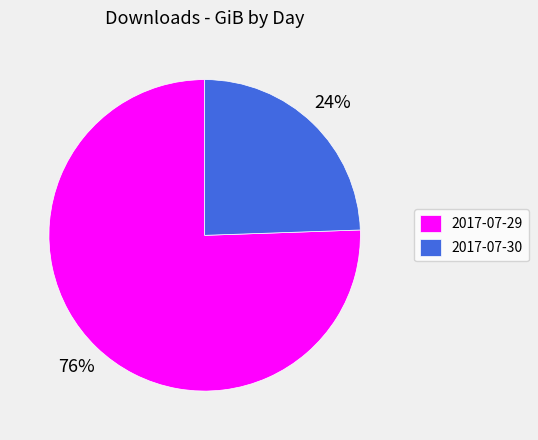

Is the sum of 2017-07-29 and 2017-07-30 greater than half?

Yes